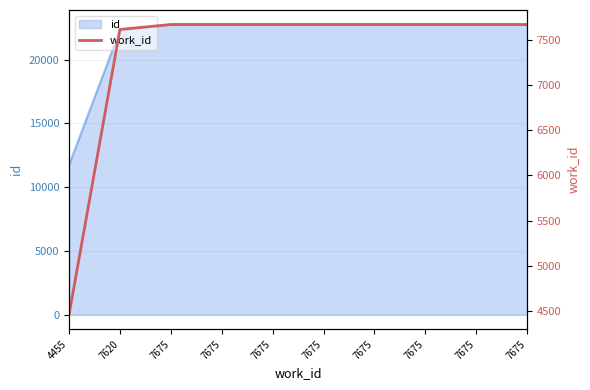

How many data points are less than 7675?

2